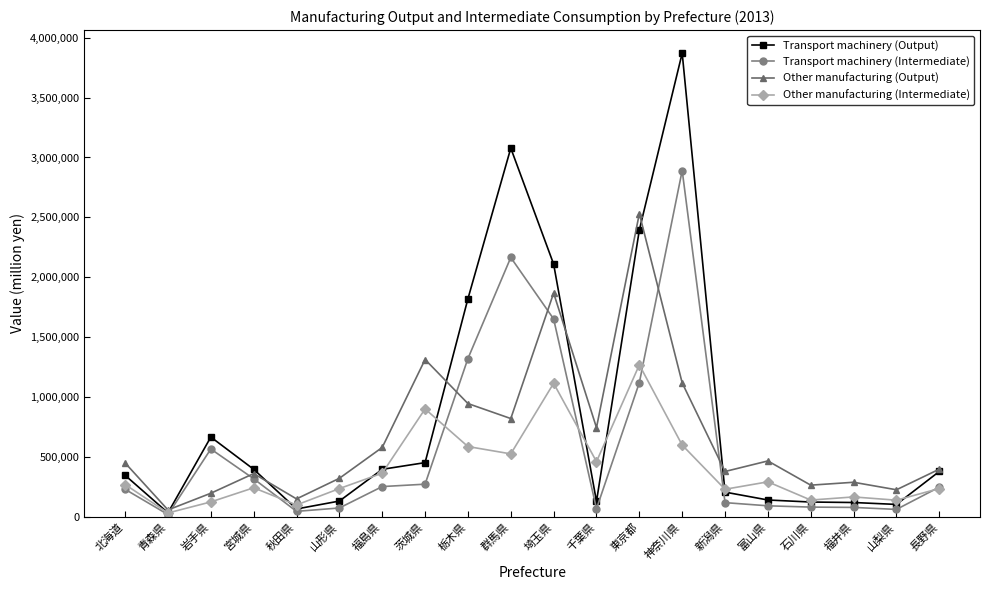

At which label does Other manufacturing (Intermediate) reach its peak?

東京都